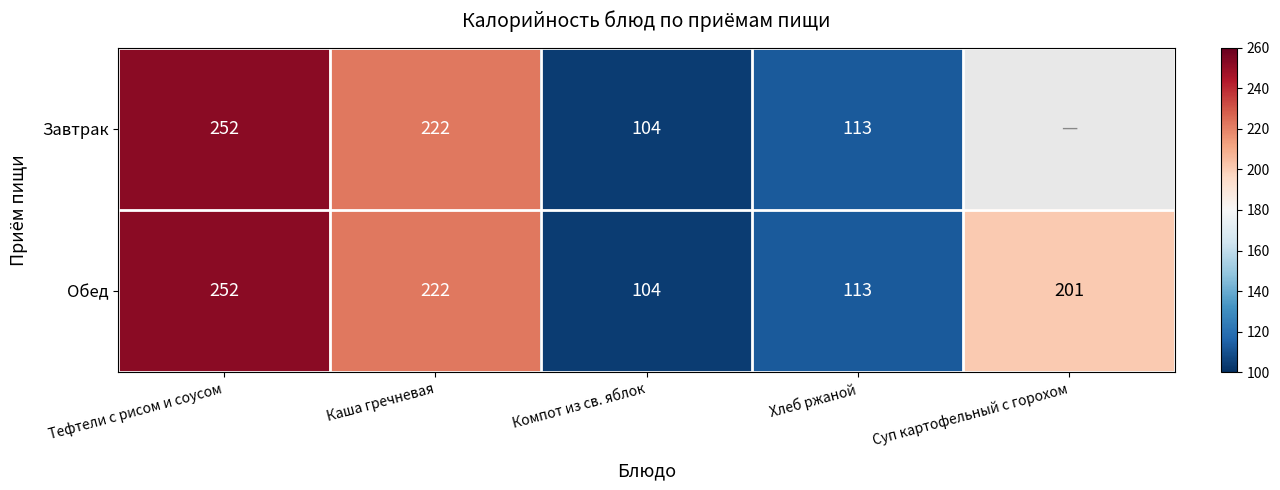

What is the sum of all Обед values?

892